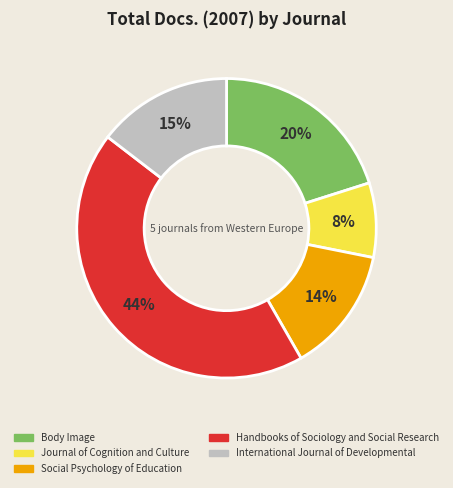

How many segments does this pie chart have?

5